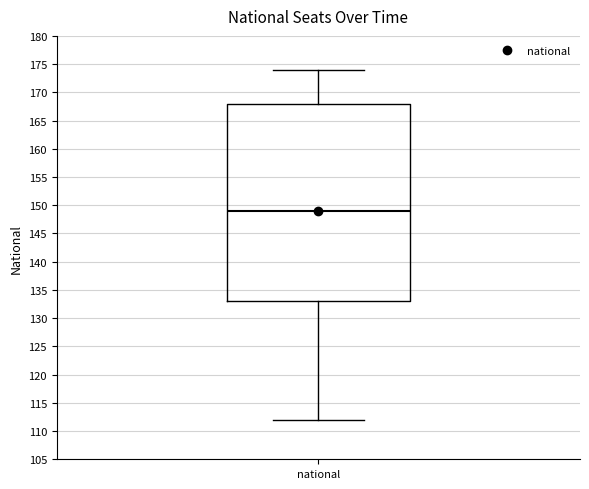

Read this box plot against the y-axis: the position of the median line, the range covered by the box, and the ends of both whiskers. The values are not printed on the chart, so give them approximately, as read against the axis.

median 149, box 133 to 168, whiskers 112 to 174